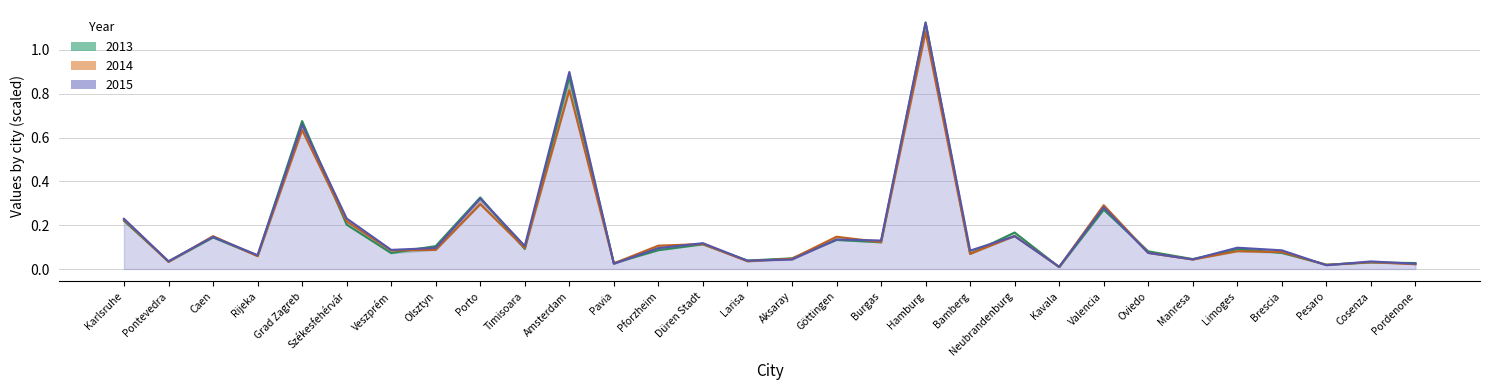

Is it true that 2013 equals 0.0 at Aksaray?

True